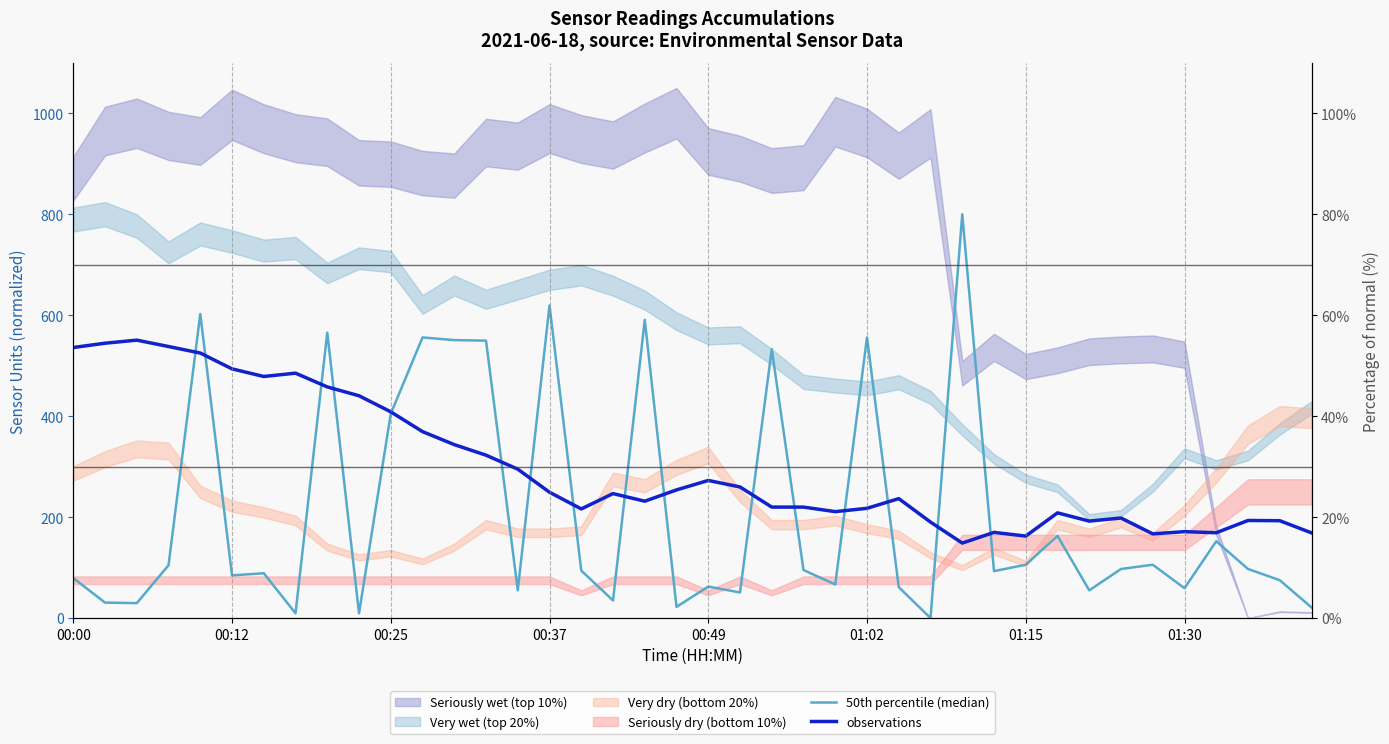

Does the chart display data point markers on the line(s)?

No